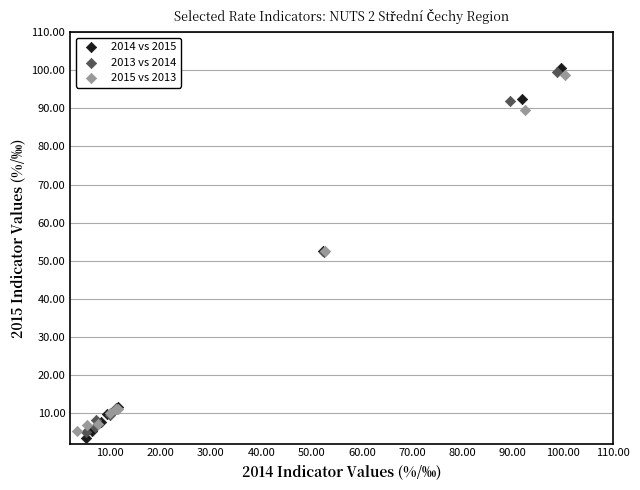

Which series has the largest Y range (max minus min)?

2014 vs 2015